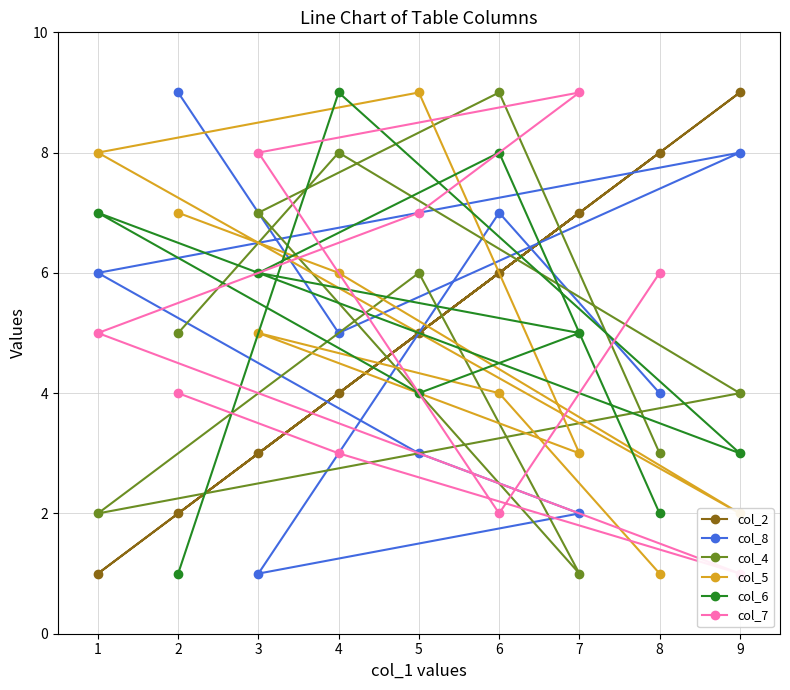

Is the value of col_8 at 3 greater than the value of col_5 at 7?

No